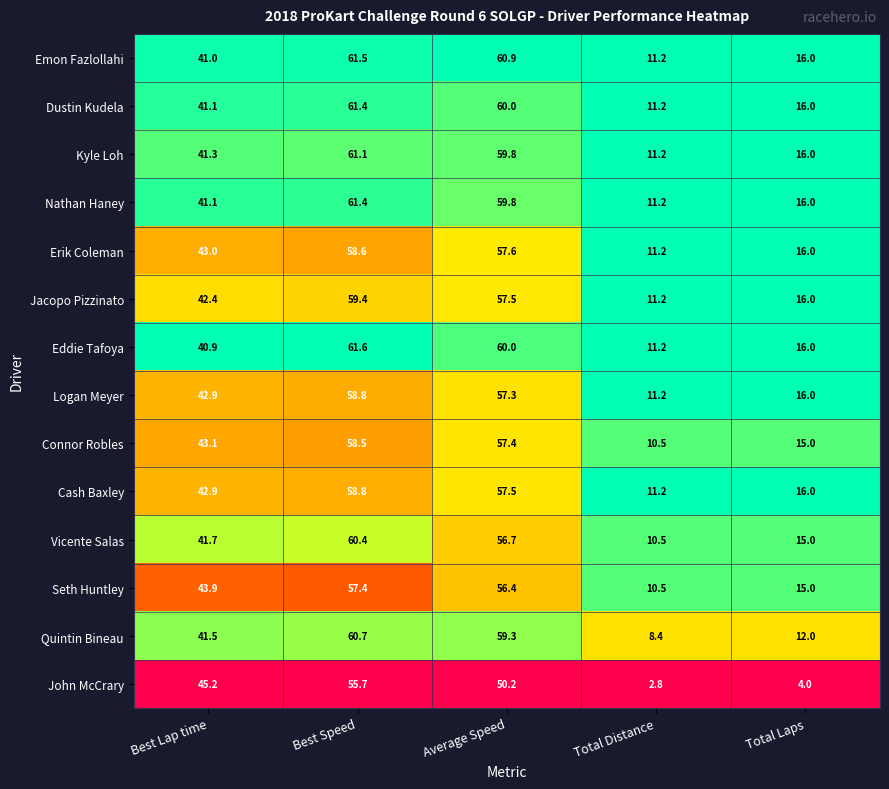

What is the total value across all series at Total Laps?

205.0